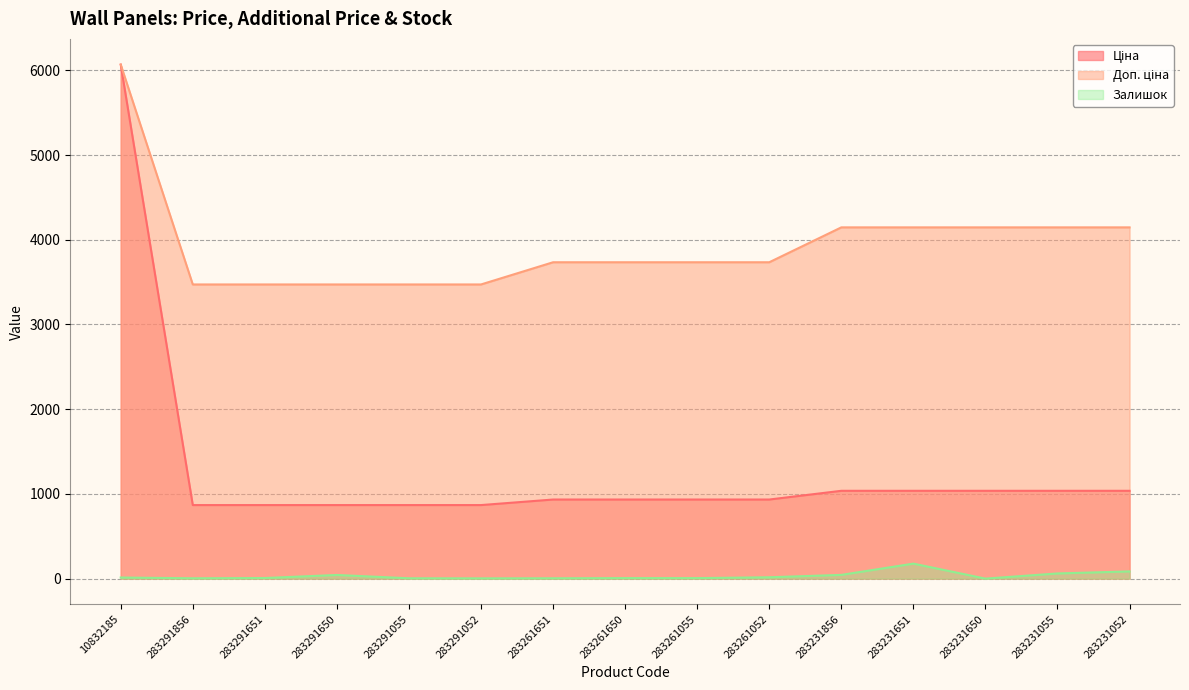

Reading left to right, list all the values displayed in this chart.

Ціна: 10832185=6067.2	283291856=868.0	283291651=868.0	283291650=868.0	283291055=868.0	283291052=868.0	283261651=933.5	283261650=933.5	283261055=933.5	283261052=933.5	283231856=1036.5	283231651=1036.5	283231650=1036.5	283231055=1036.5	283231052=1036.5
Доп. ціна: 10832185=6067.2	283291856=3472.1	283291651=3472.1	283291650=3472.1	283291055=3472.1	283291052=3472.1	283261651=3734.2	283261650=3734.2	283261055=3734.2	283261052=3734.2	283231856=4145.9	283231651=4145.9	283231650=4145.9	283231055=4145.9	283231052=4145.9
Залишок: 10832185=13.0	283291856=4.0	283291651=7.0	283291650=43.0	283291055=4.0	283291052=3.0	283261651=4.0	283261650=6.0	283261055=6.0	283261052=16.0	283231856=44.0	283231651=177.0	283231650=0.0	283231055=61.0	283231052=85.0